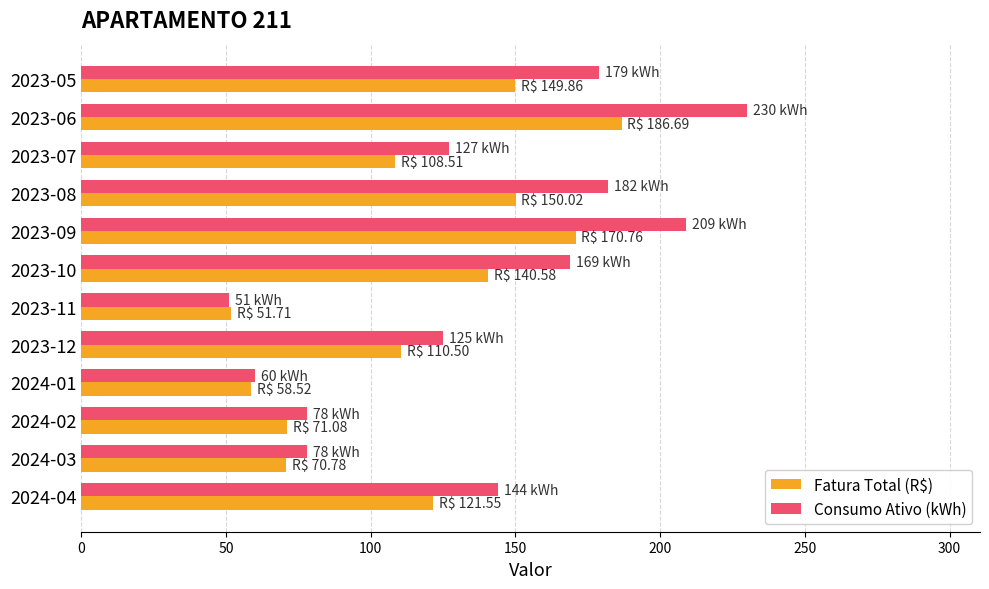

What is the total value across all series at 2023-10?

309.6